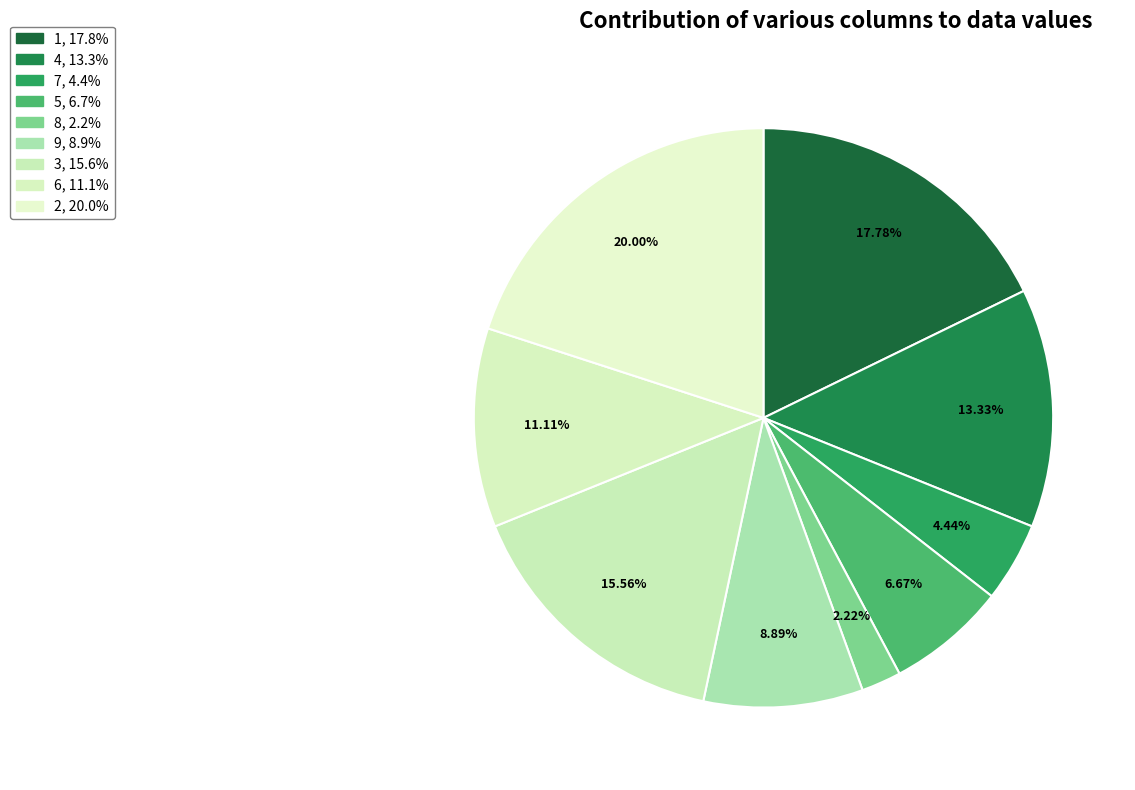

Is the sum of 7 and 8 greater than half?

No